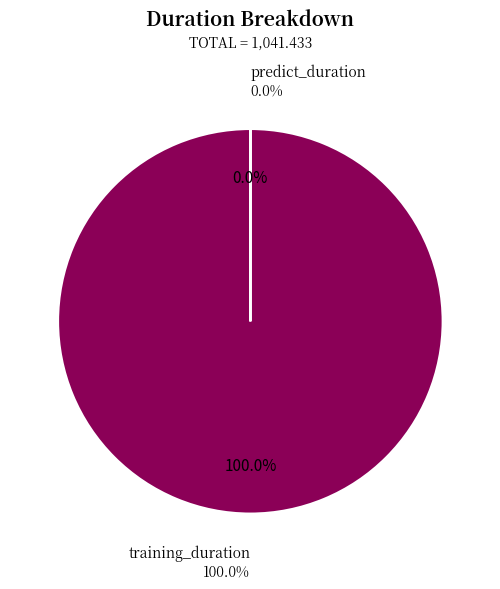

Which category has the biggest portion of the pie?

training_duration